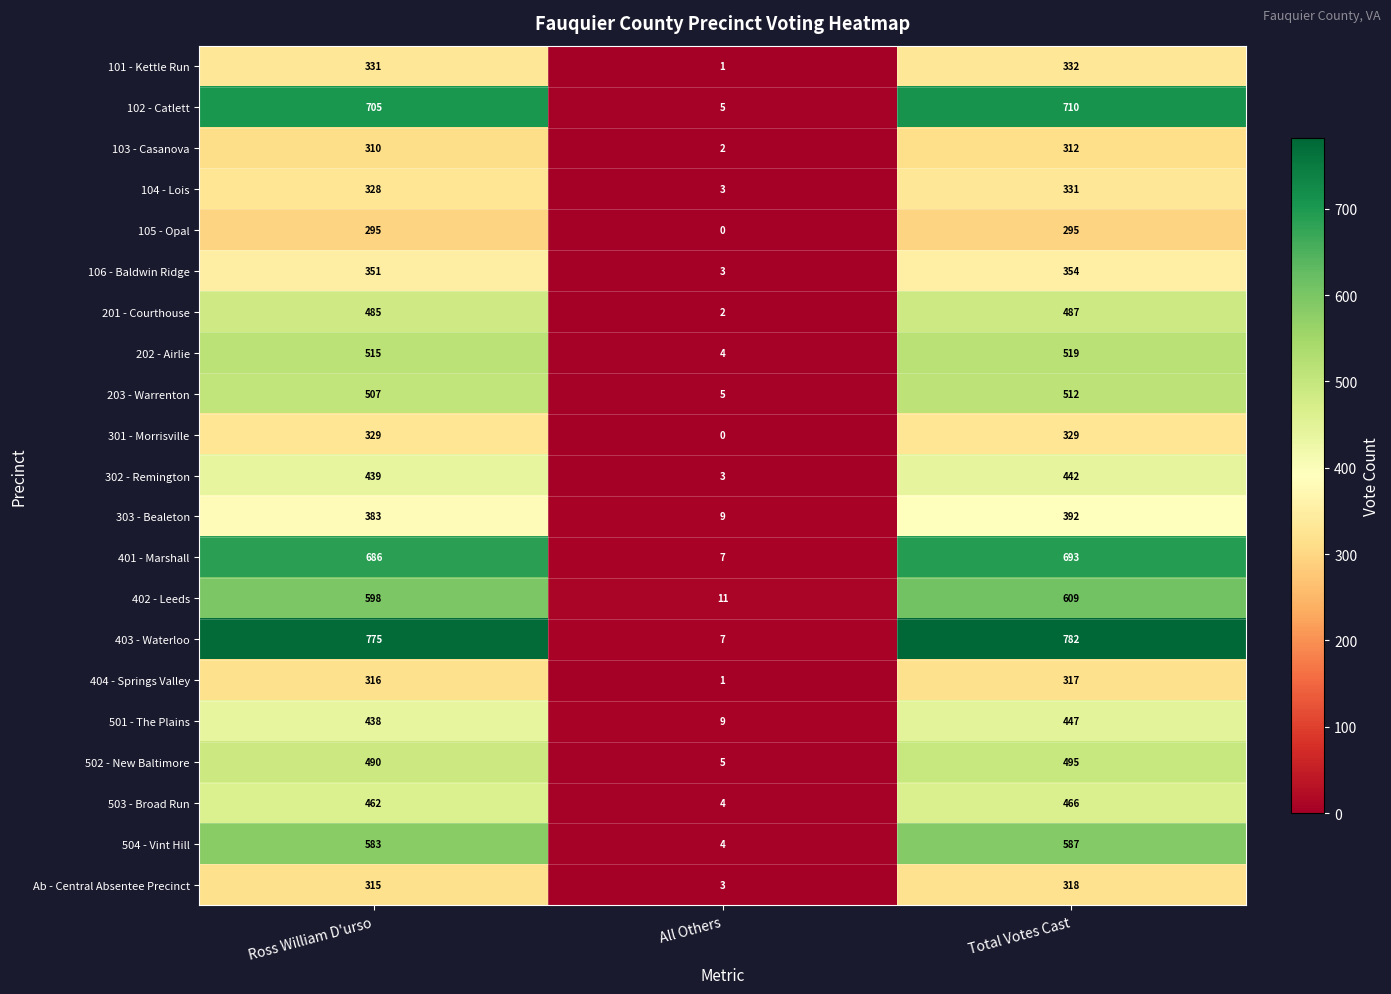

How many 301 - Morrisville values are between 0 and 329?

3